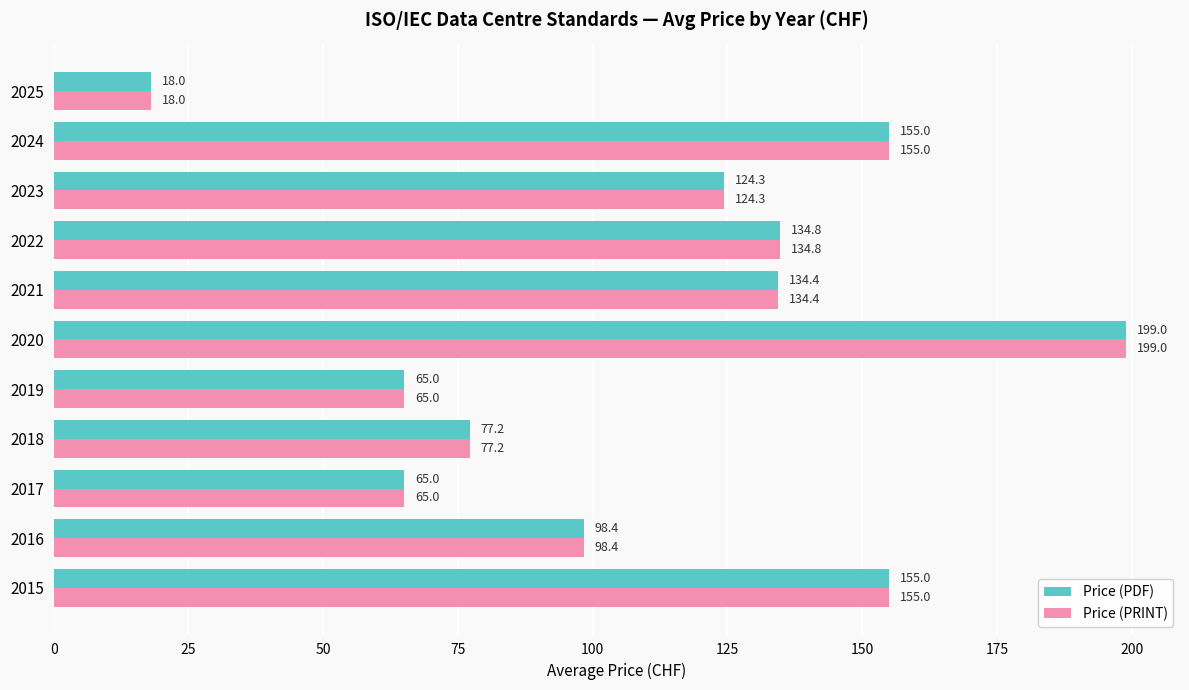

At which category is the sum across all series the highest?

2020